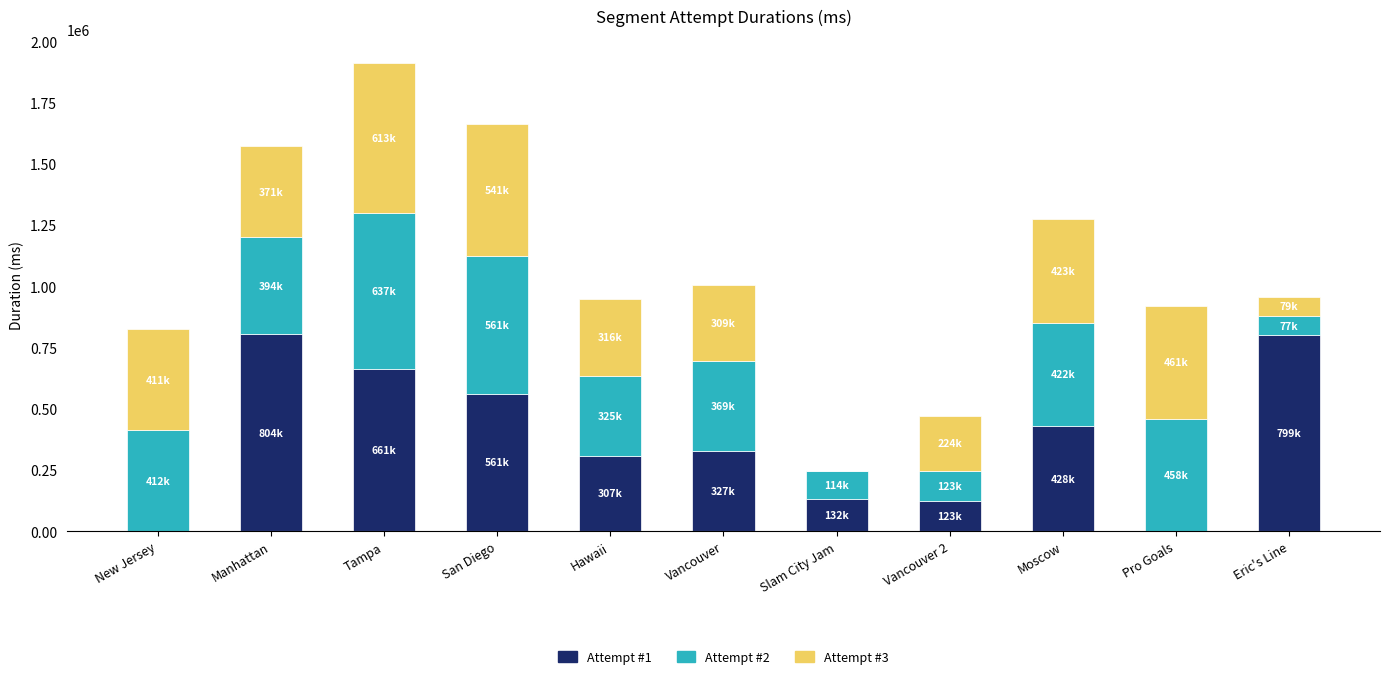

Count the number of categories in the chart.

11